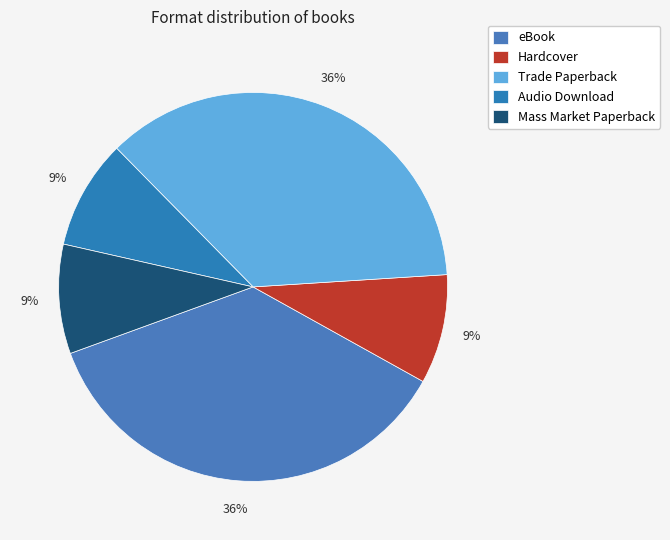

How many slices are in this pie chart?

5